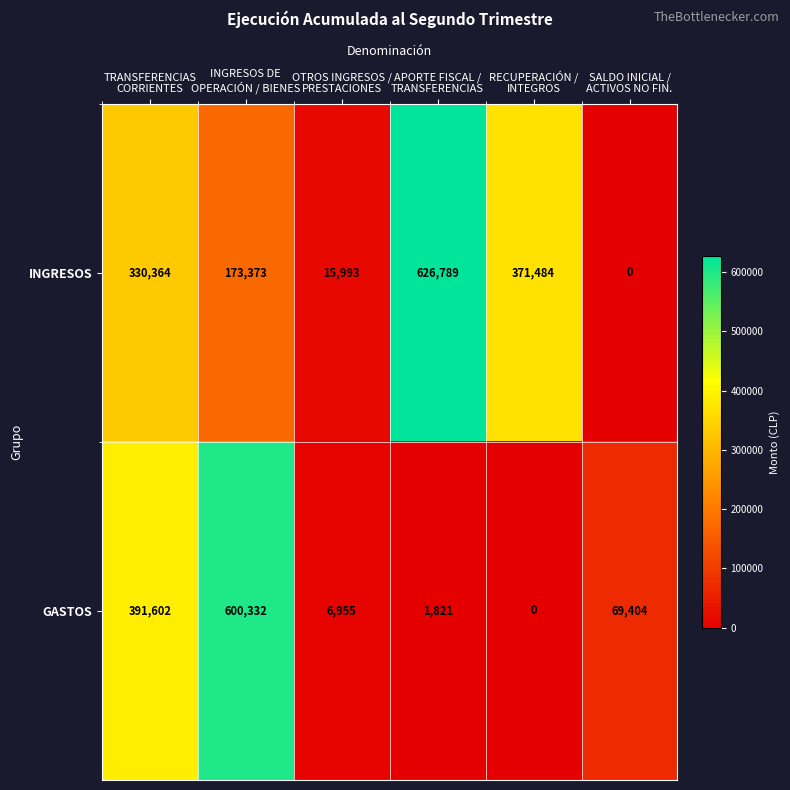

What is the difference between the maximum and minimum values in the INGRESOS series?

626789